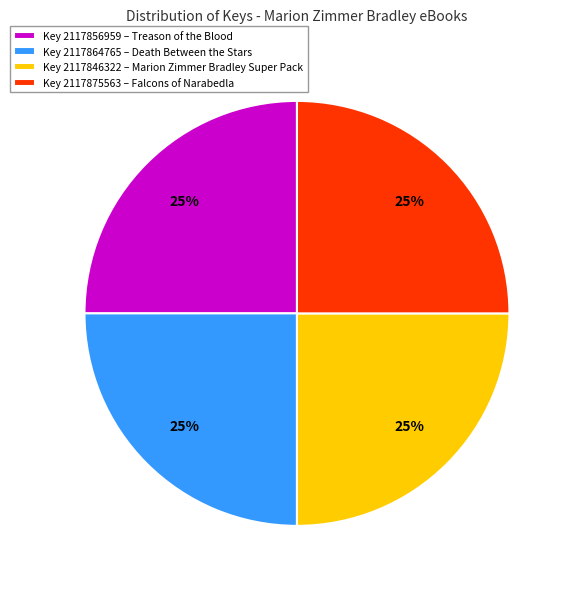

The Key 2117864765 – Death Between the Stars slice represents 30% of the pie. True or false?

False